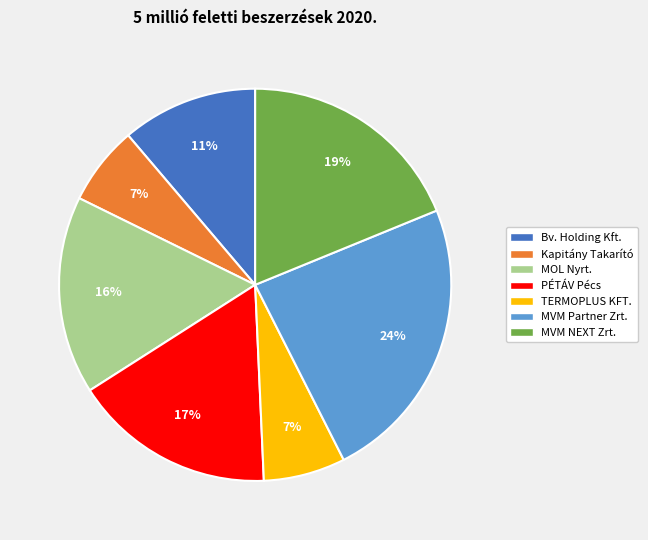

Which category has the biggest portion of the pie?

MVM Partner Zrt.